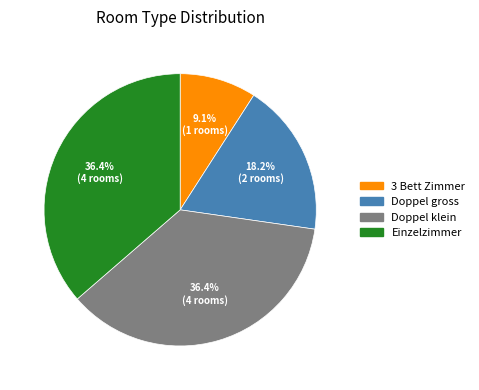

To the nearest percent, what is the difference between the Doppel klein and Doppel gross slice percentages?

18%